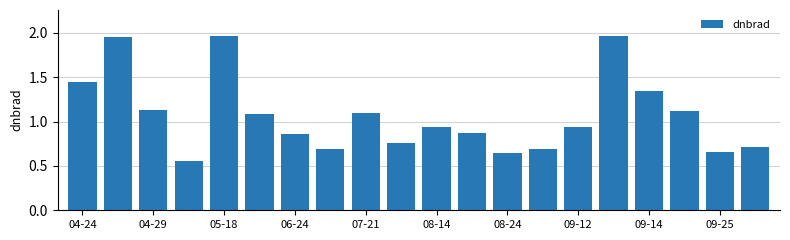

How many bars are there in total?

20